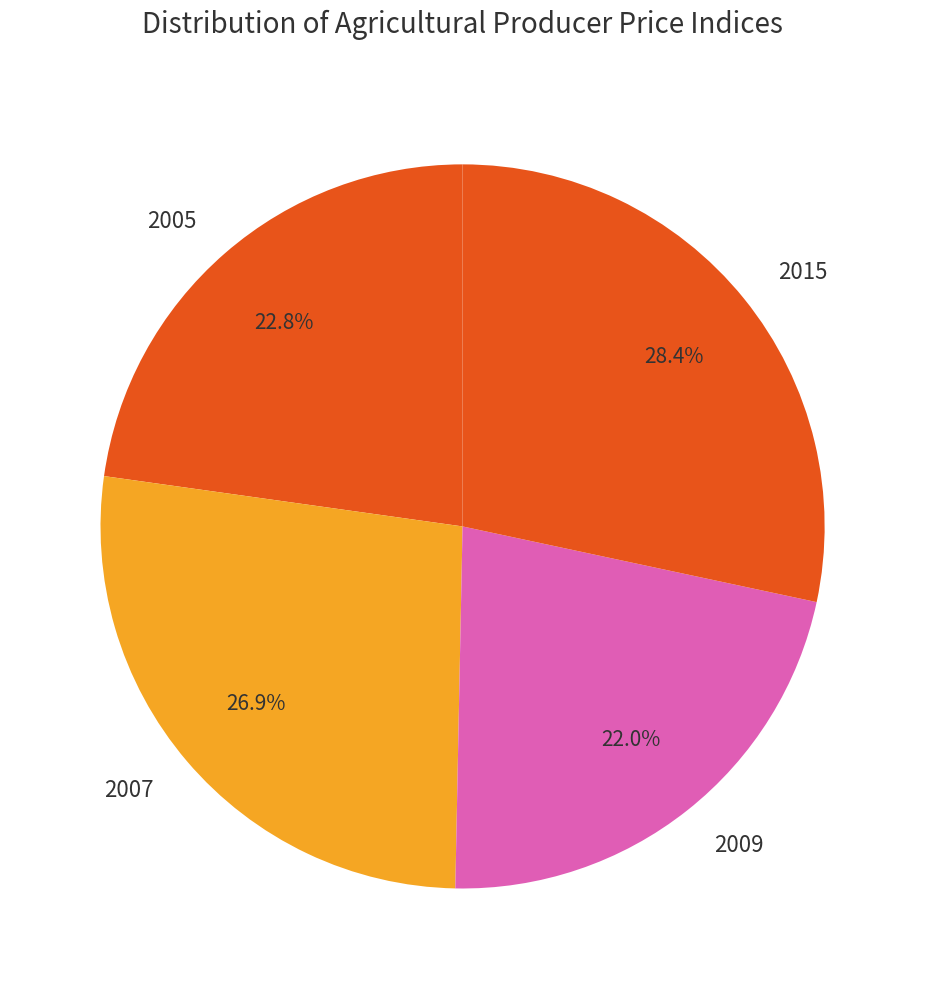

Does any single category account for the majority?

No